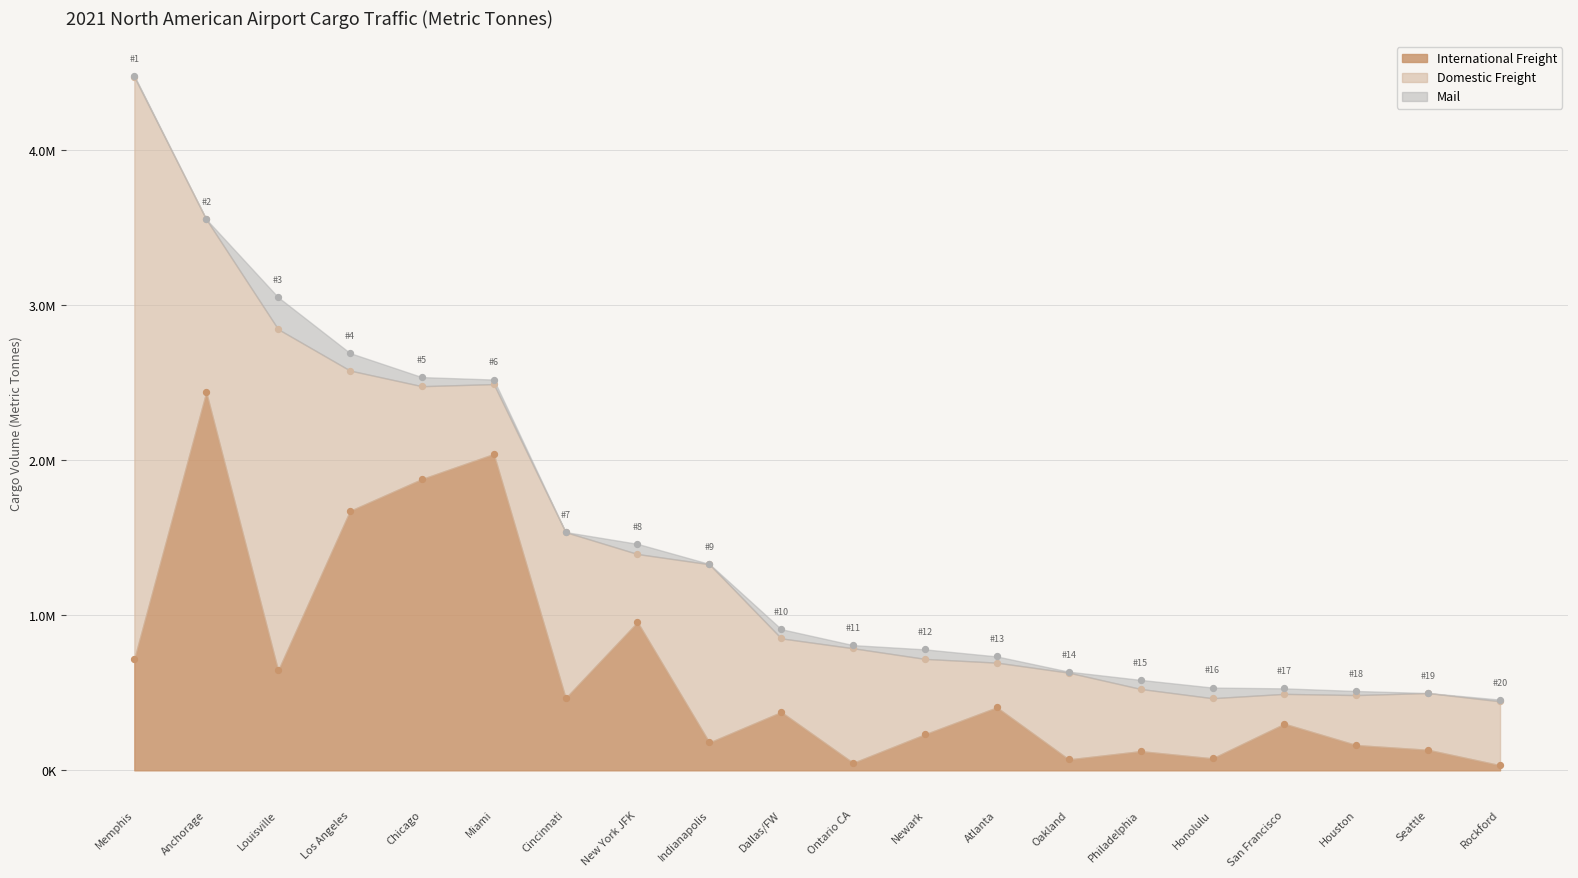

At which category is the sum across all series the highest?

MEM